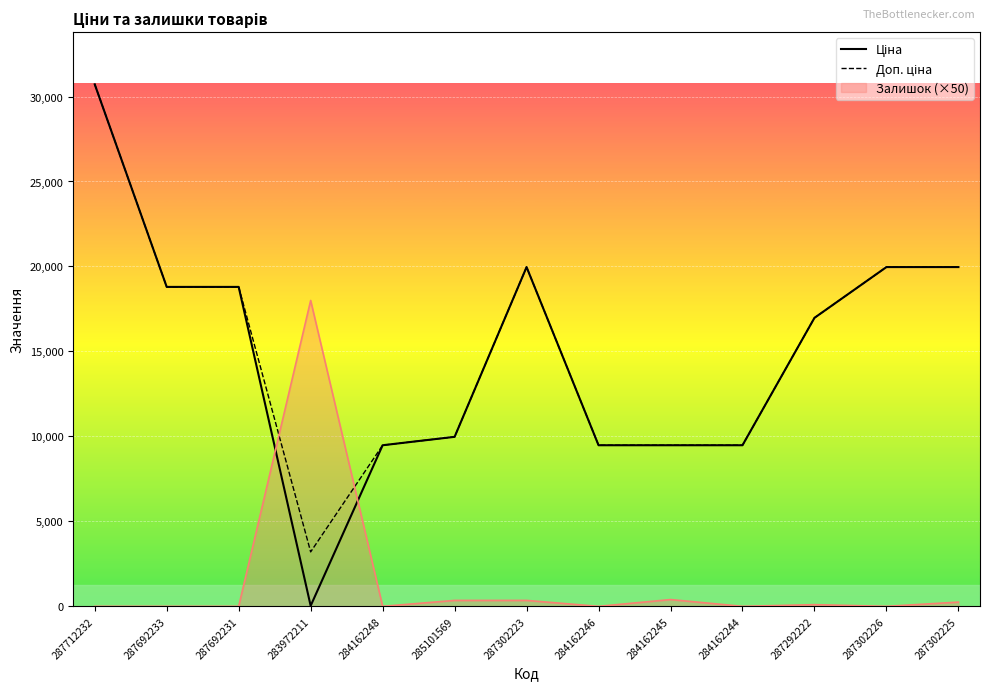

What are all the series names shown in the legend?

Ціна, Доп. ціна, Залишок